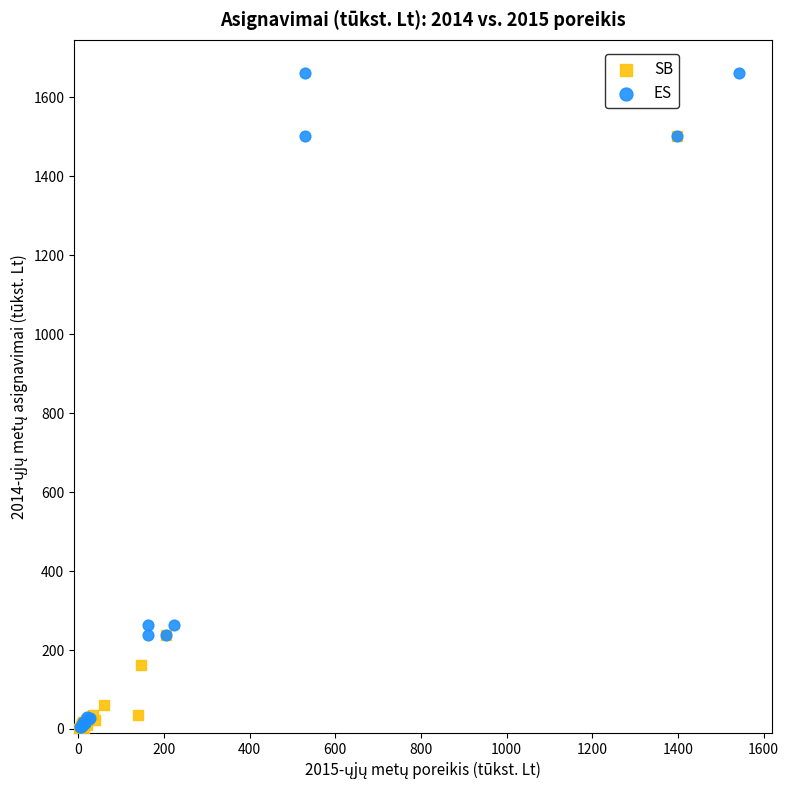

Which series reaches the maximum Y coordinate?

ES